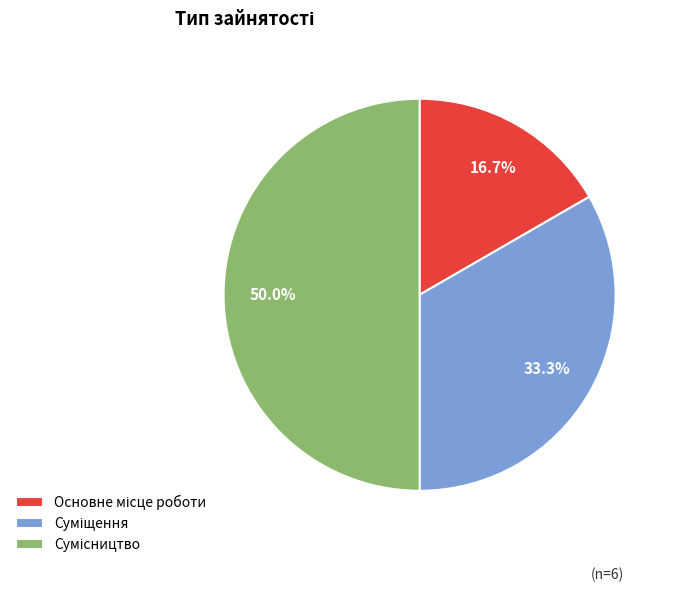

How many segments does this pie chart have?

3